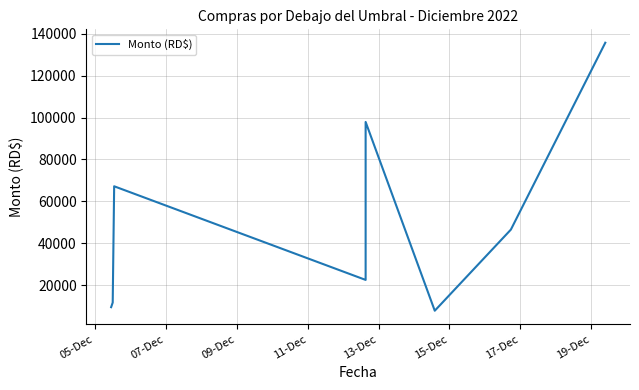

How many lines are shown in the chart?

1